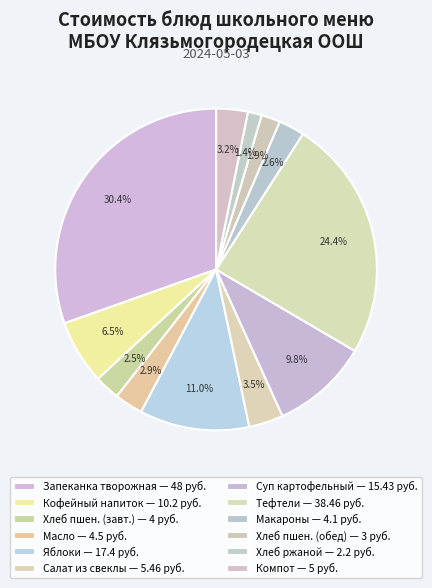

How many slices are in this pie chart?

12